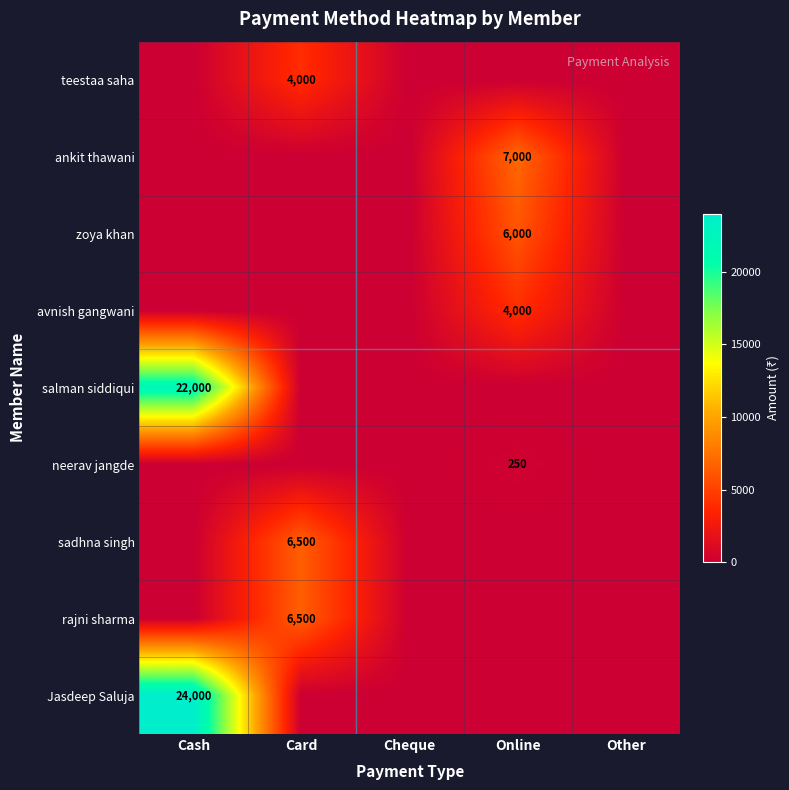

Is it true that zoya khan equals 4008 at Other?

False